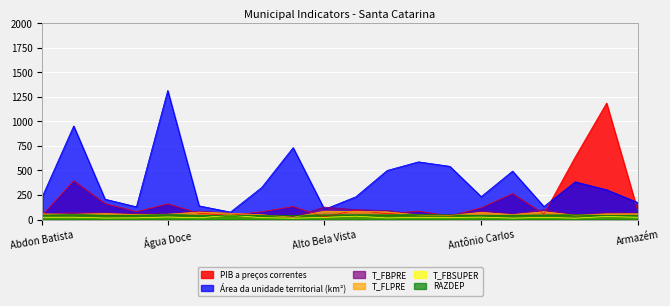

What is the difference between the maximum and minimum values in the PIB a preços correntes series?

1159.1